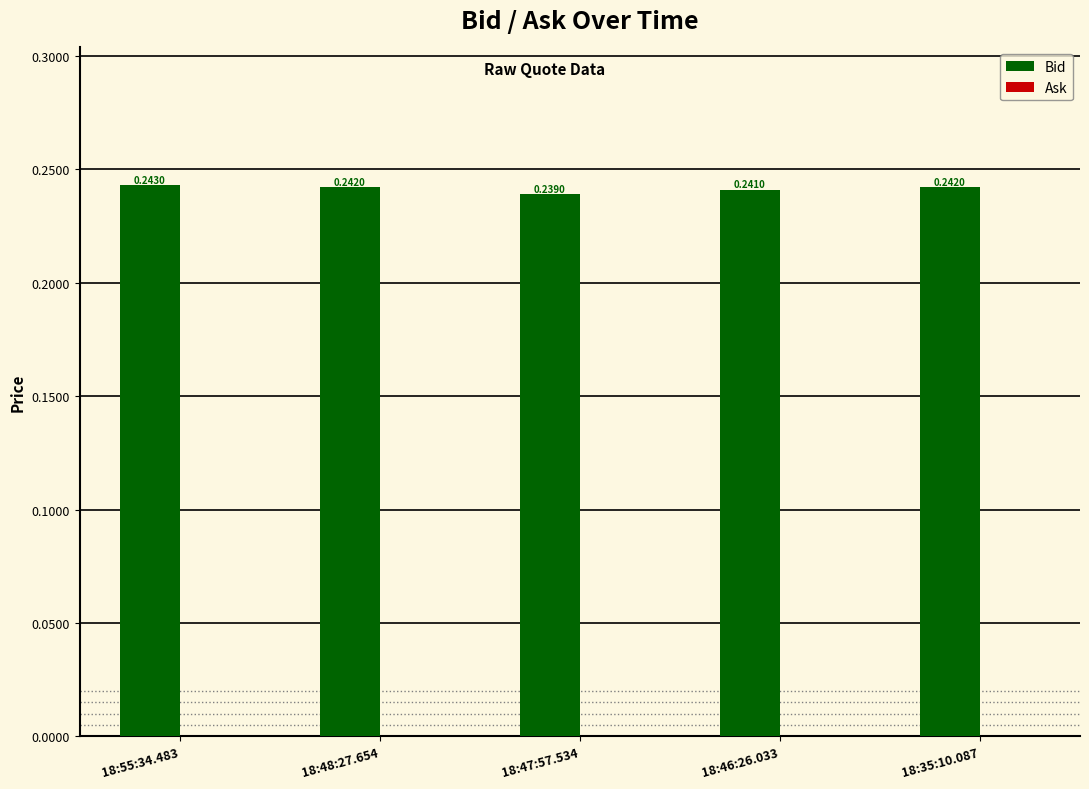

How many series are shown in this chart?

1